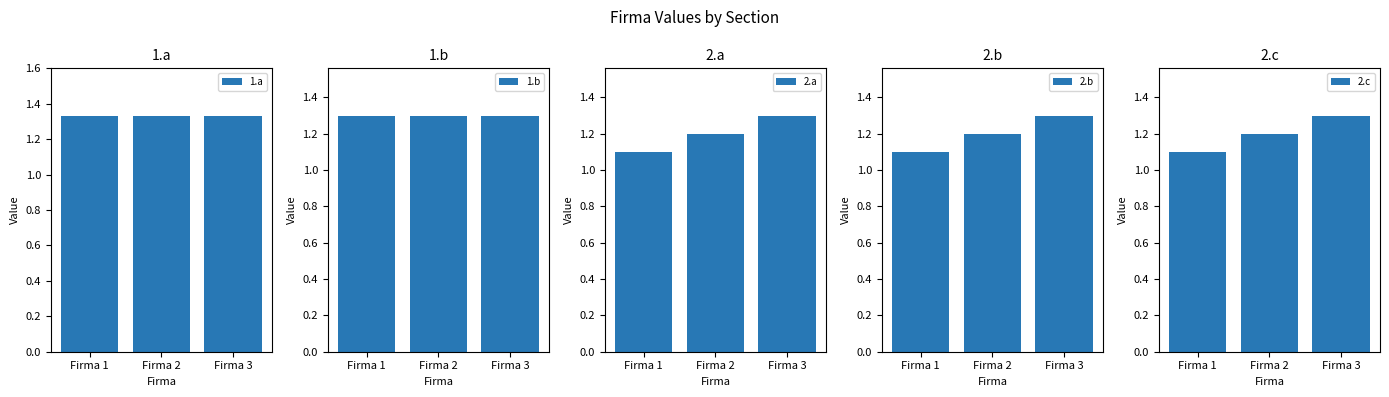

What is the maximum value shown in the chart?

1.3